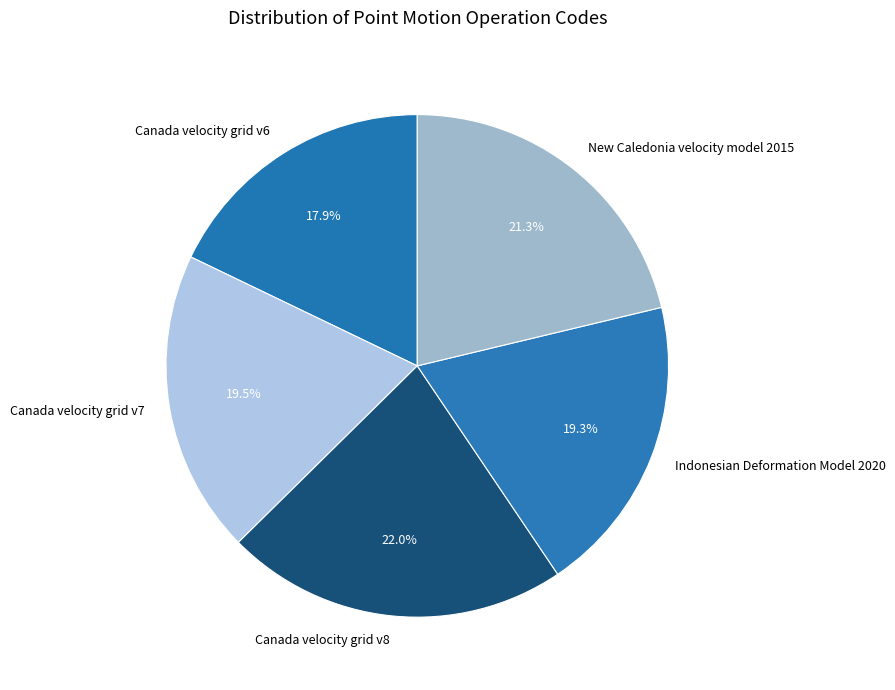

Does any single category account for the majority?

No